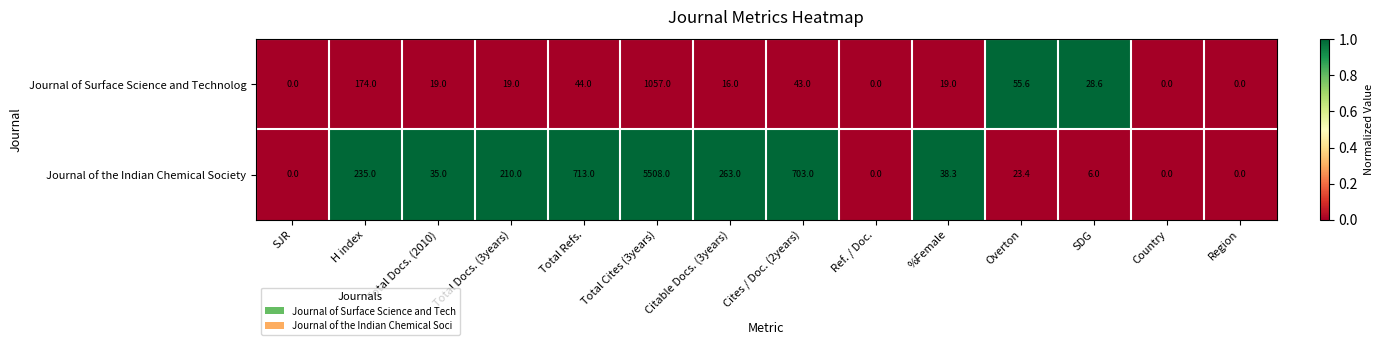

What is the difference between the Journal of the Indian Chemical Society values at Total Cites (3years) and Overton?

5484.6